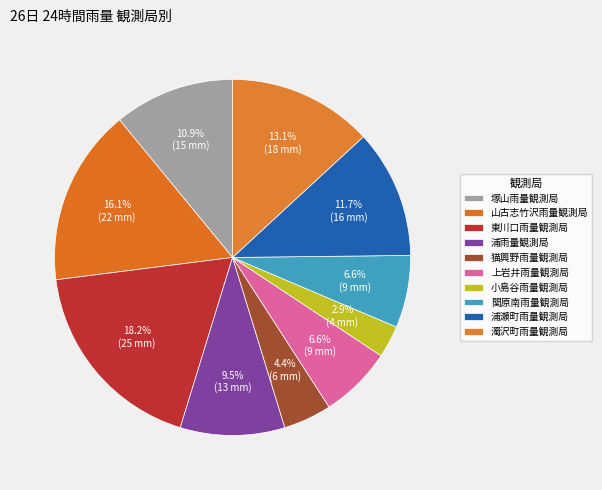

Which category has the smallest portion of the pie?

小島谷雨量観測局